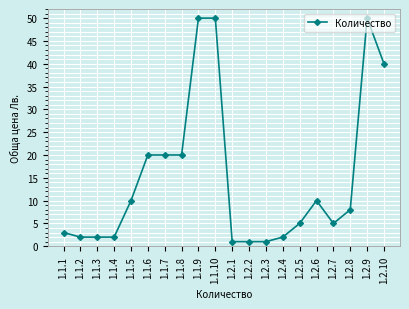

The value at 1.2.10 is 40. True or false?

True